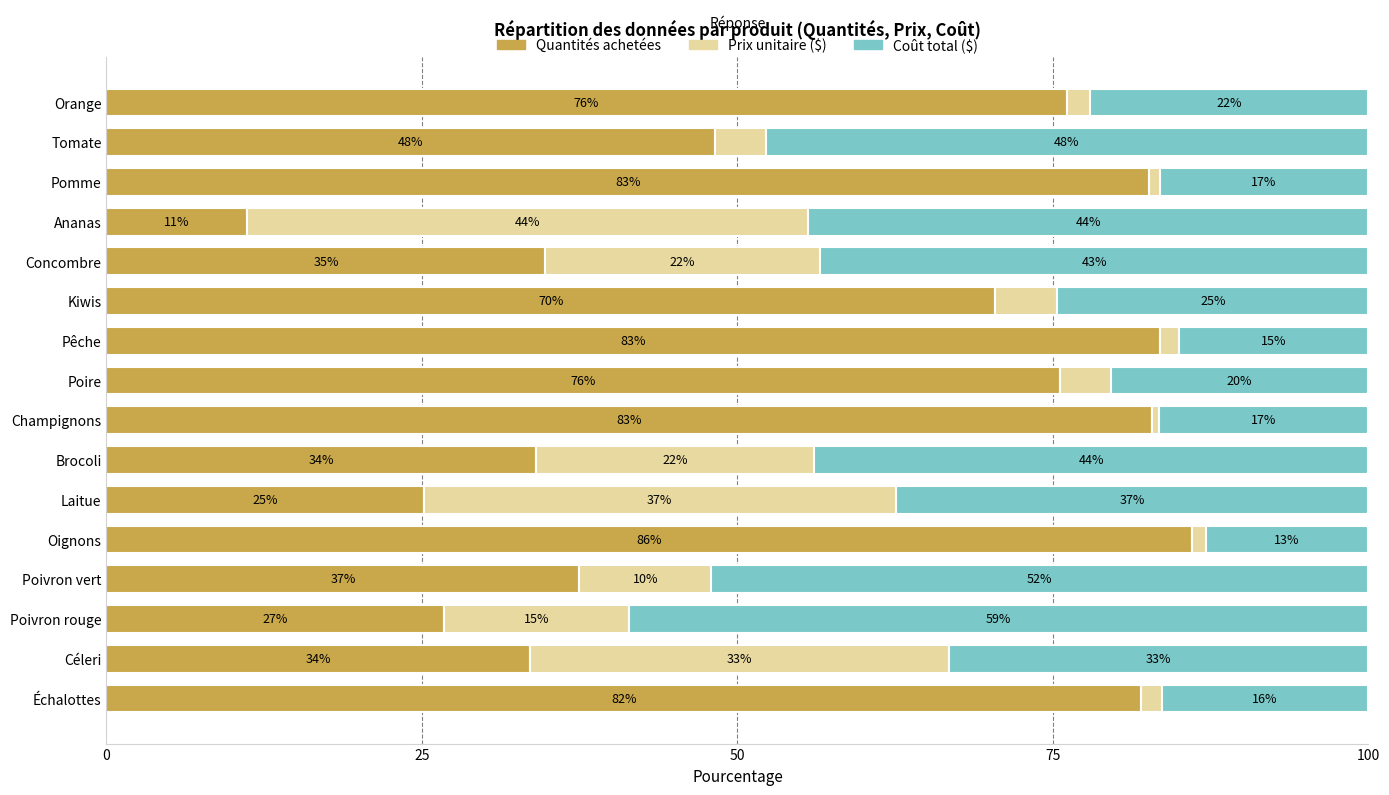

What is the difference between the maximum and minimum values in the Quantités achetées series?

74.9